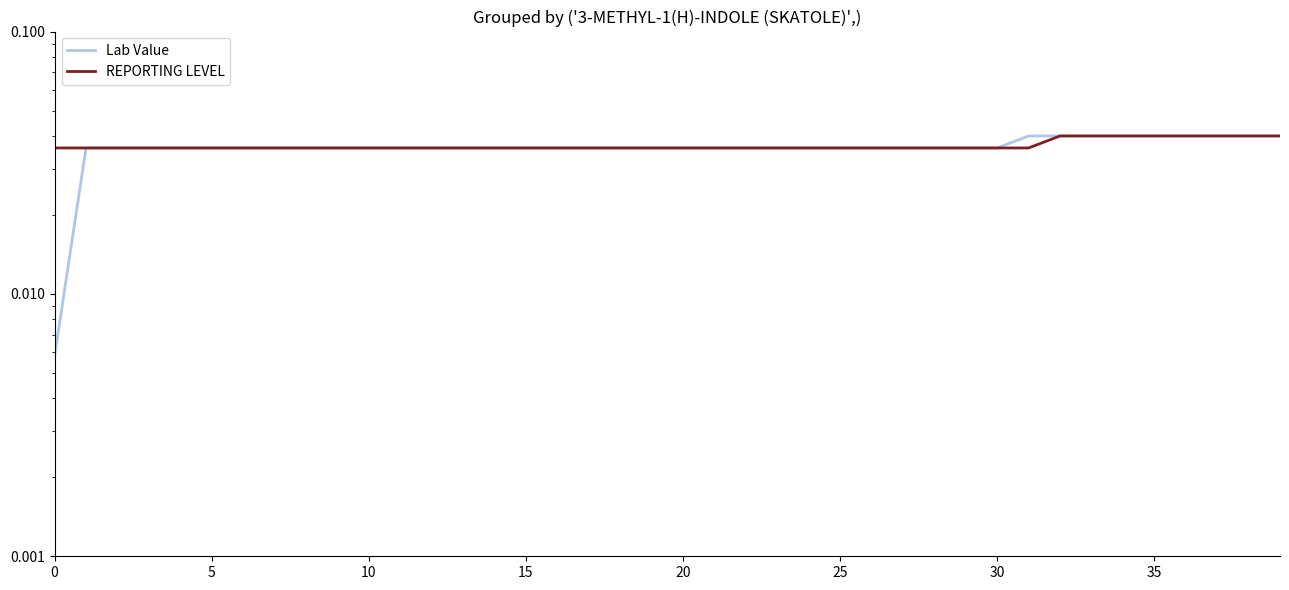

True or false: REPORTING LEVEL has more than 1 points higher than both neighbors.

False